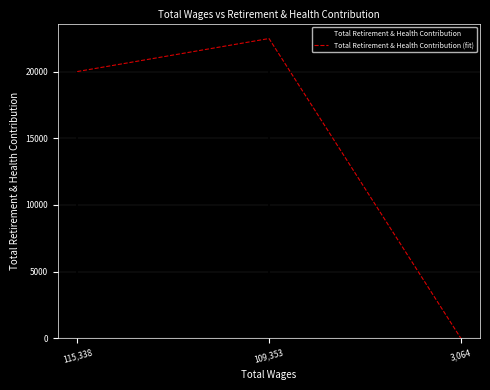

At which category does the chart reach its peak across all series?

109,353